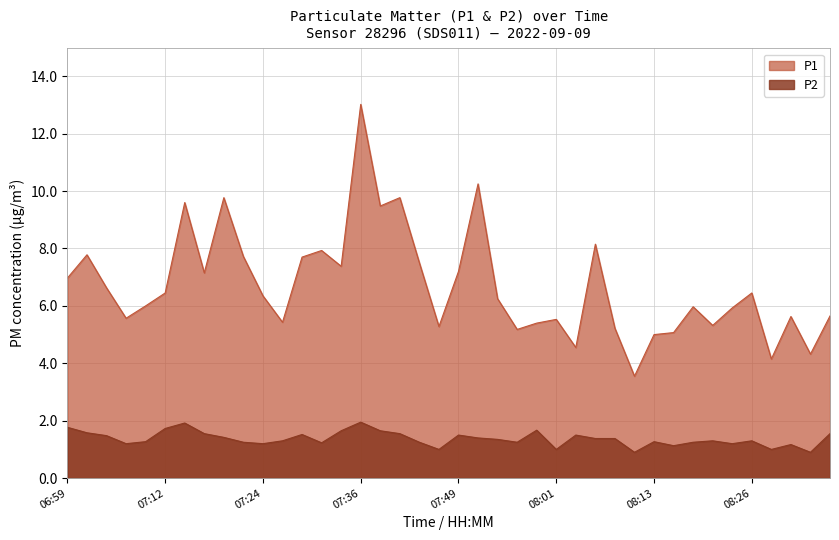

True or false: P2 and P1 cross at least once.

False